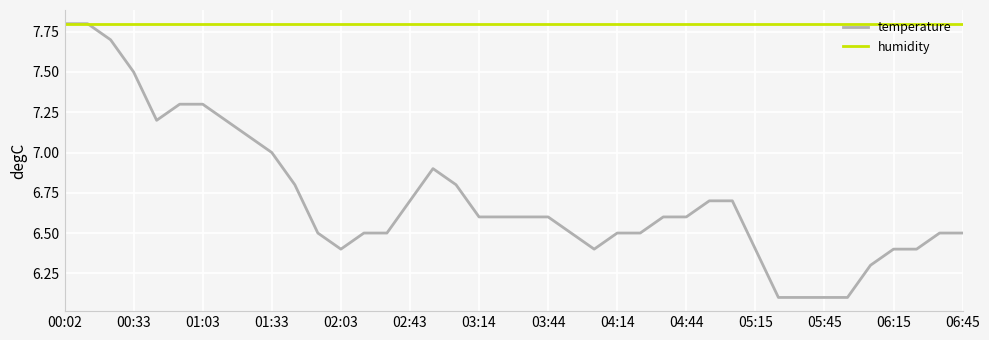

What is the highest value of the temperature series?

7.8